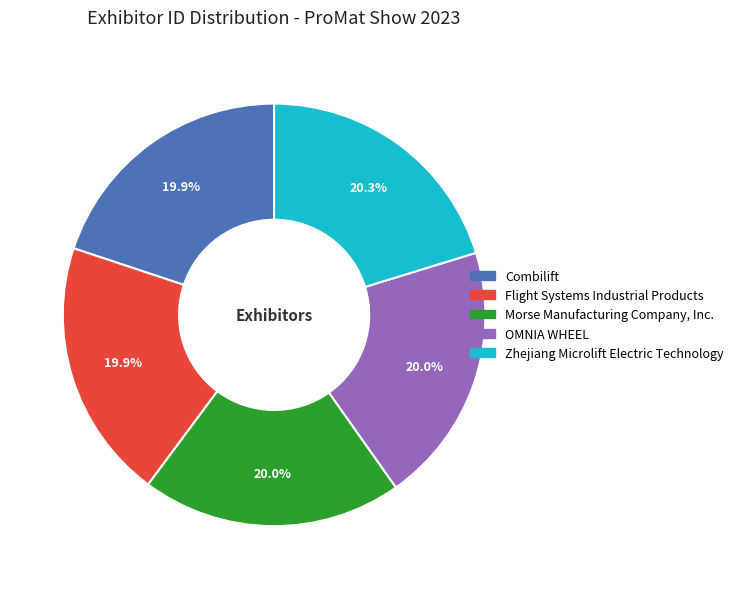

Approximately how many times larger is the value at Flight Systems Industrial Products compared to Combilift?

1.0